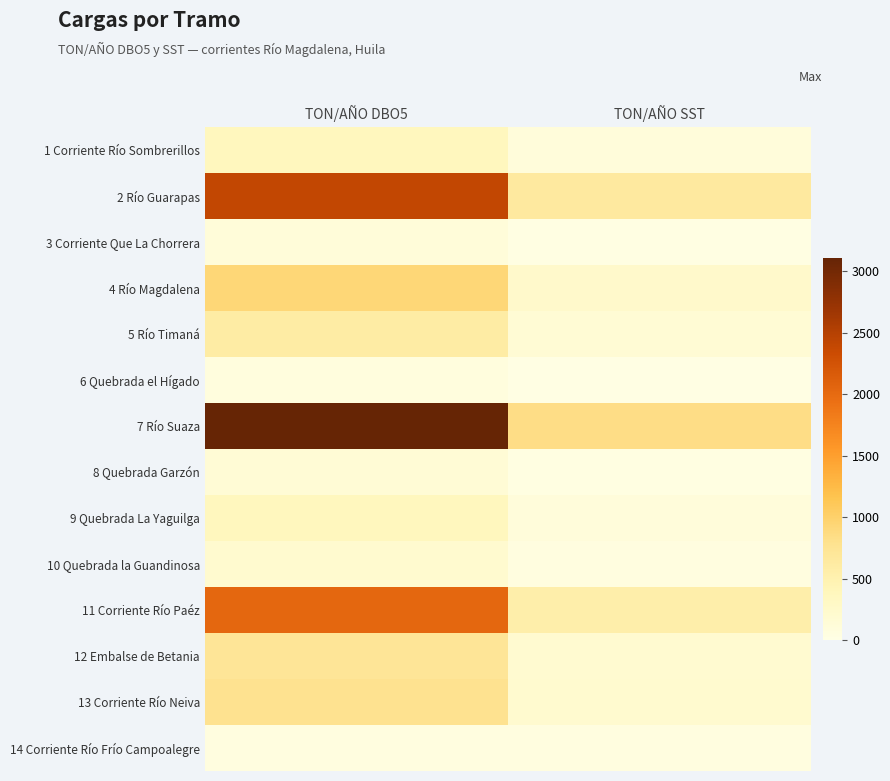

Which series has the largest total across all categories?

7 Río Suaza